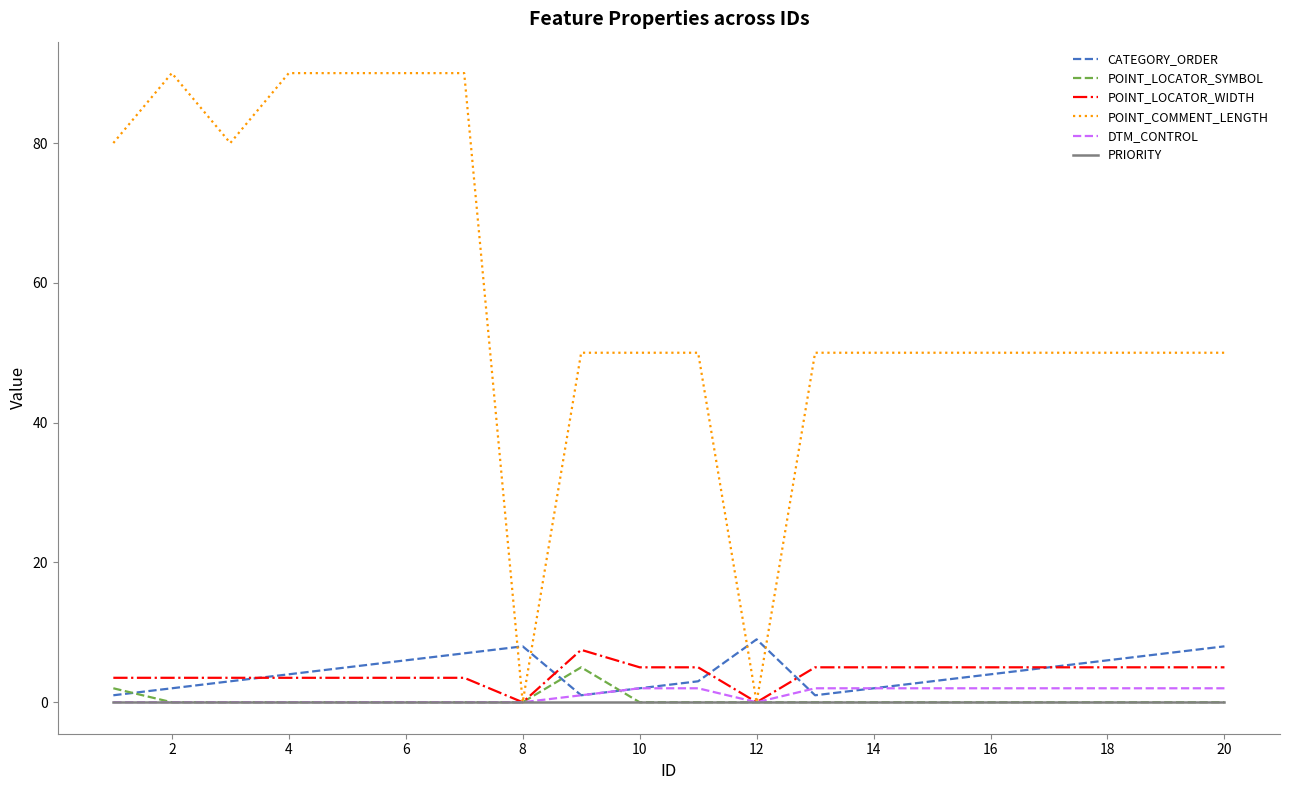

True or false: CATEGORY_ORDER has more than 0 interior local peaks.

True